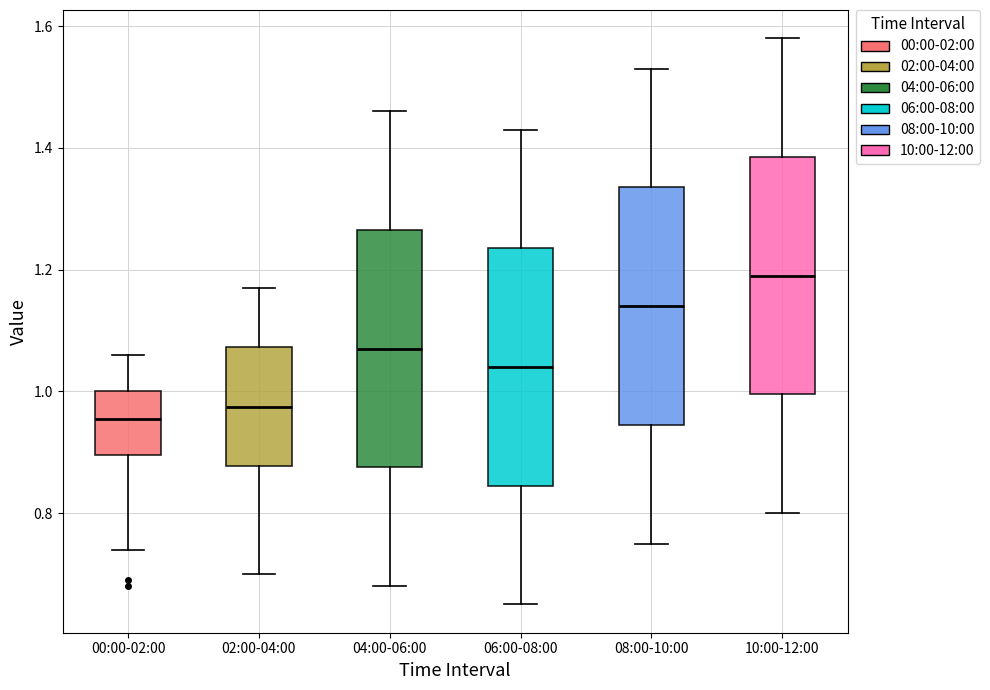

Which box's median line is the lowest?

00:00-02:00